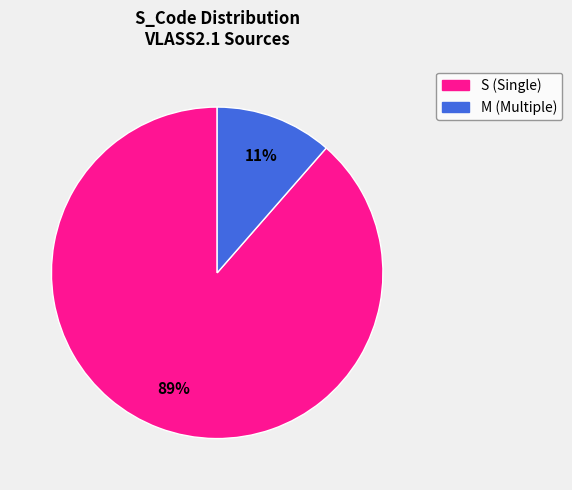

To the nearest percent, what is the average slice percentage?

50%